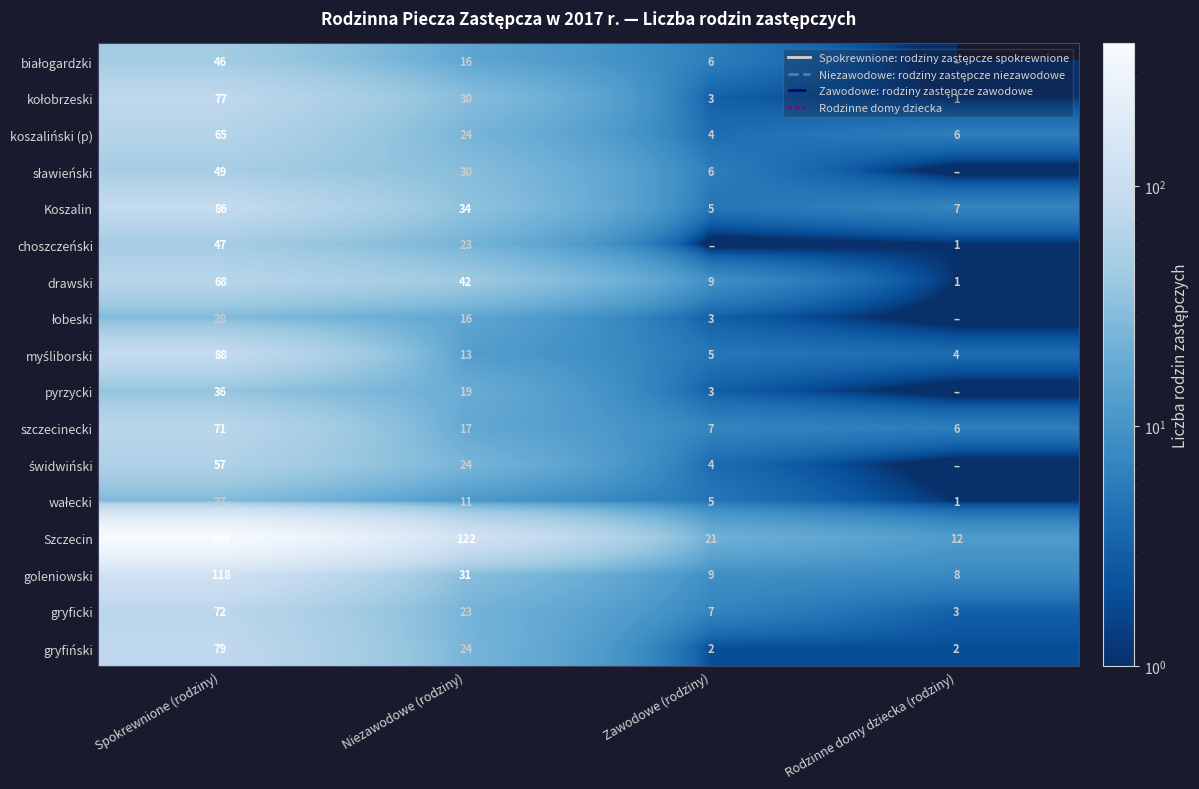

Count the gryfiński values in the range 2 to 79.

4